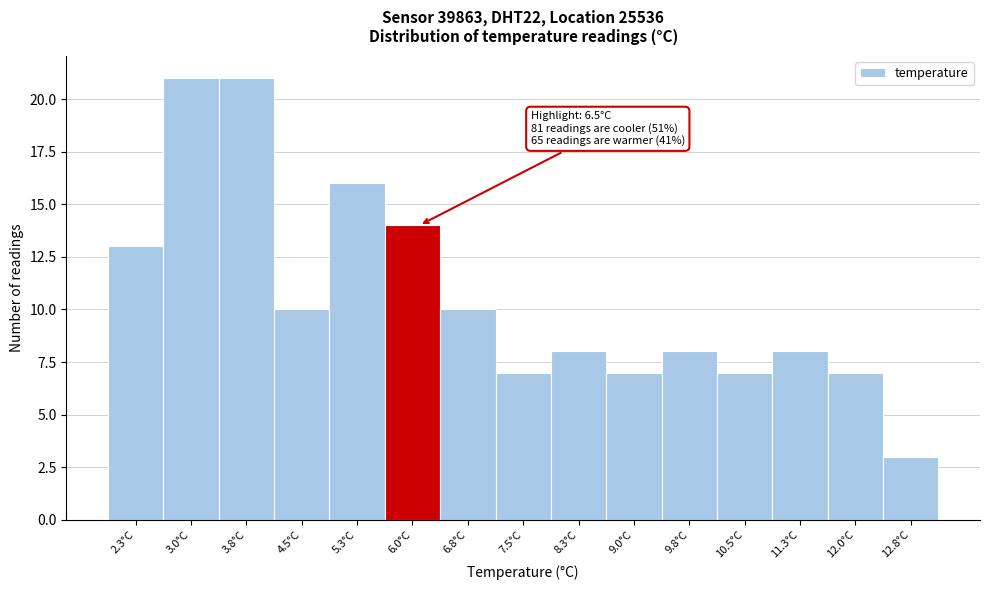

Reading left to right, list all the values displayed in this chart.

2.3°C=13	3.0°C=21	3.8°C=21	4.5°C=10	5.3°C=16	6.0°C=14	6.8°C=10	7.5°C=7	8.3°C=8	9.0°C=7	9.8°C=8	10.5°C=7	11.3°C=8	12.0°C=7	12.8°C=3